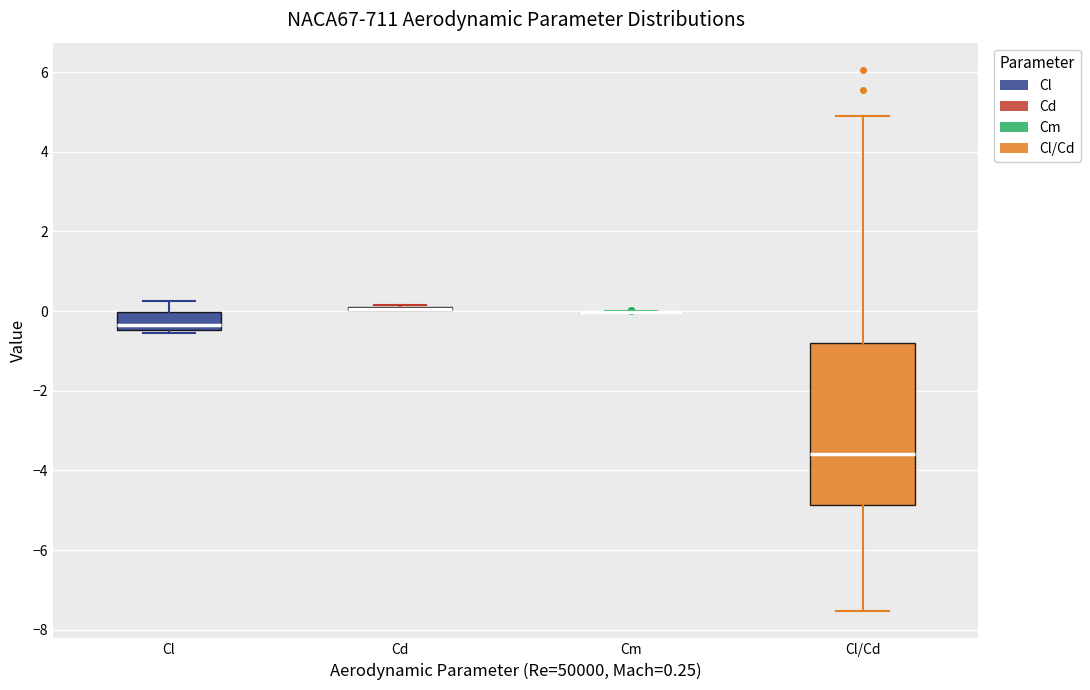

Reading left to right, transcribe this box plot: for each box, give where its median line is, the range the box spans, and where its two whiskers end, as read against the y-axis. The values are not printed on the chart, so give them approximately, as read against the axis.

Cl: median -0.4 (just above the box's lower edge), box -0.4 to 0.0, whiskers -0.6 to 0.2
Cd: box collapsed to a line at 0.0, whiskers 0.0 to 0.2
Cm: box collapsed to a line at 0.0, whiskers 0.0 to 0.0
Cl/Cd: median -3.6, box -4.8 to -0.8, whiskers -7.6 to 4.8